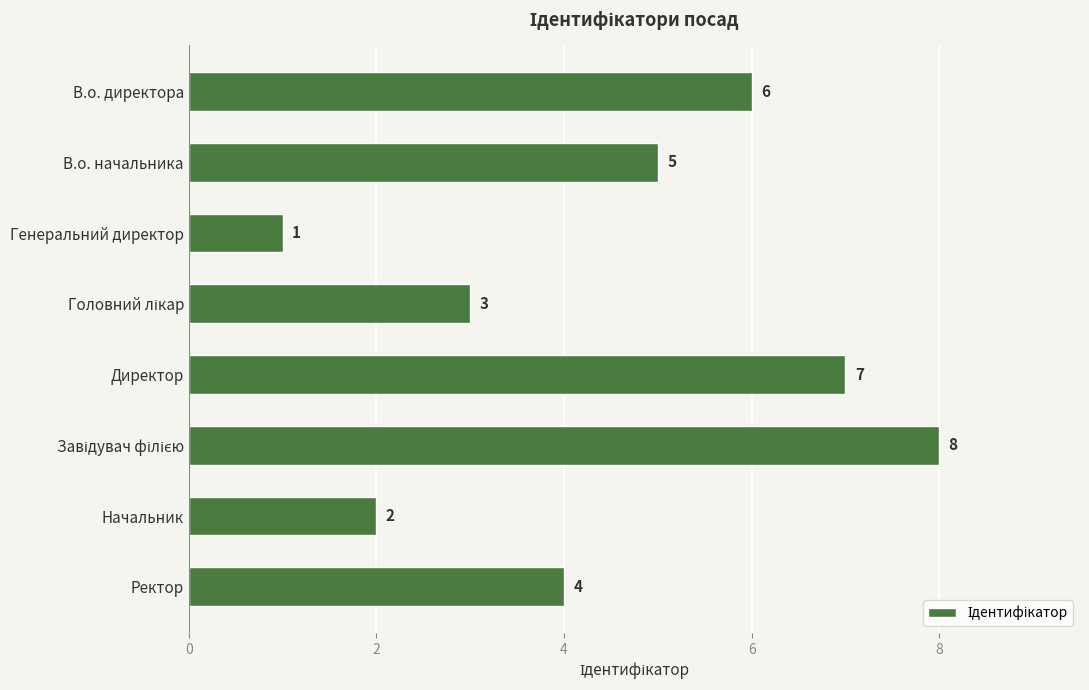

Which label corresponds to the smallest value in the chart?

Генеральний директор